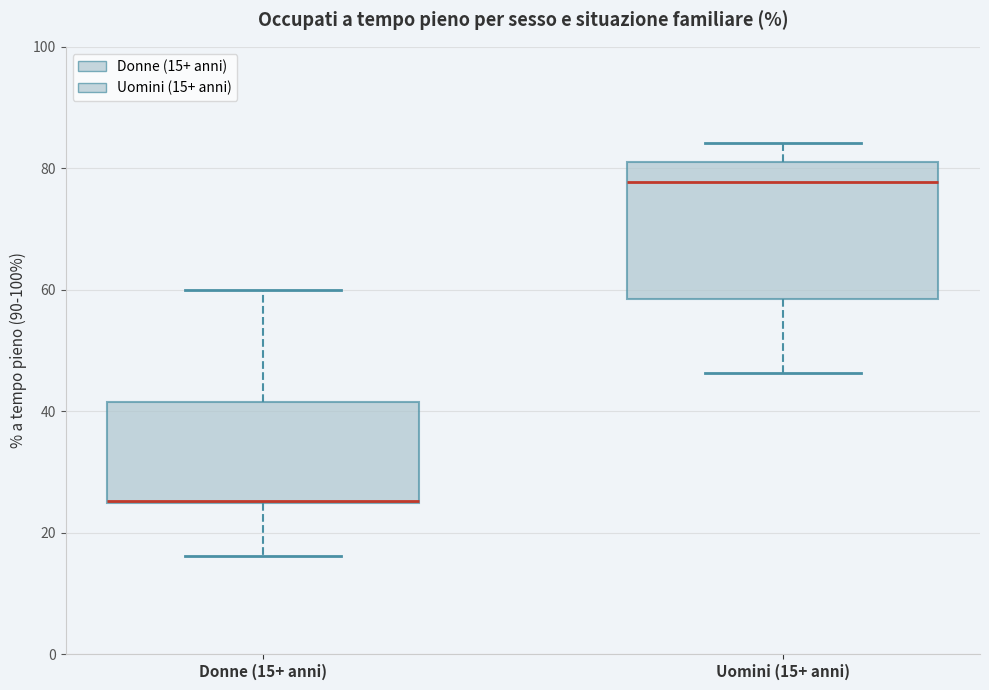

Reading left to right, transcribe this box plot: for each box, give where its median line is, the range the box spans, and where its two whiskers end, as read against the y-axis. The values are not printed on the chart, so give them approximately, as read against the axis.

Donne (15+ anni): median 26 (drawn on the box's lower edge), box 24 to 42, whiskers 16 to 60
Uomini (15+ anni): median 78, box 58 to 80, whiskers 46 to 84